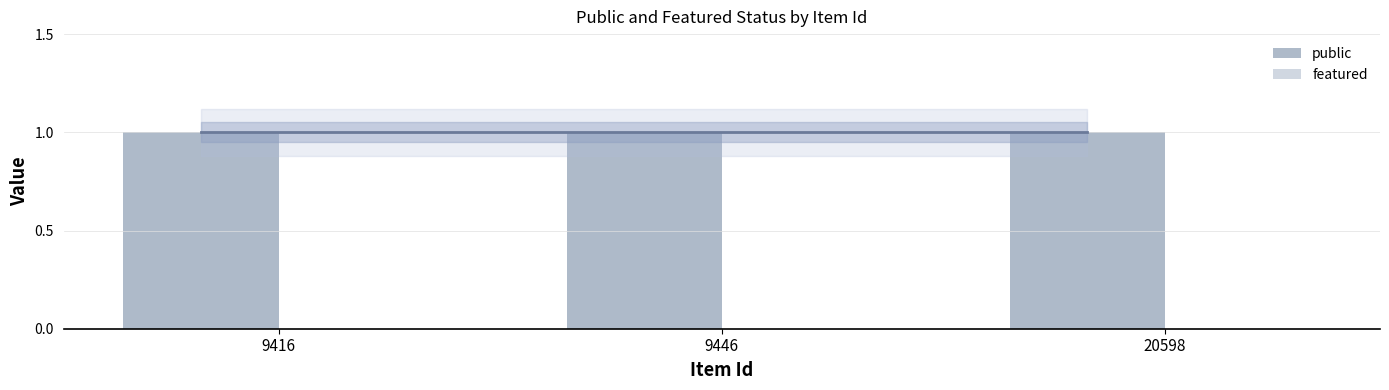

Which series has the largest total across all categories?

public